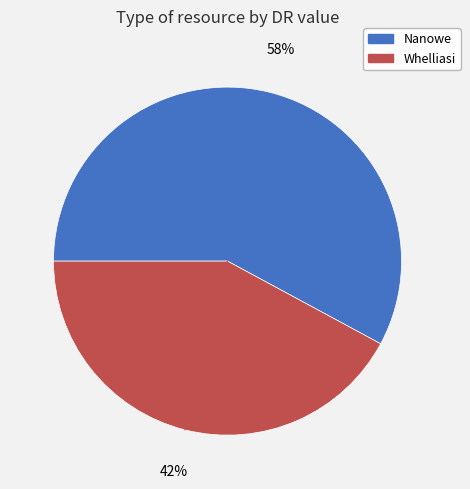

Does Nanowe account for over 50% of the chart?

Yes